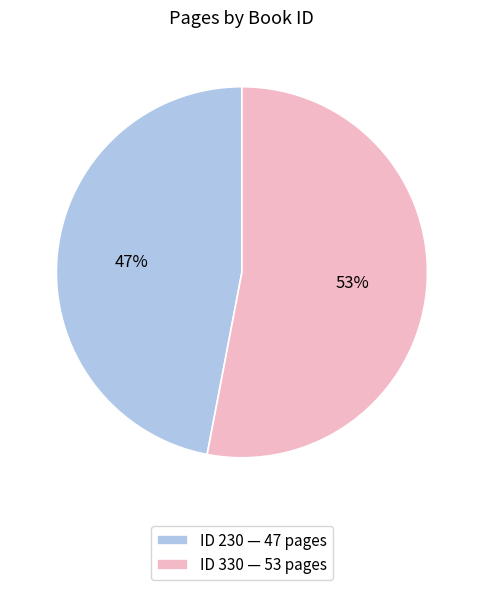

Is the sum of ID 230 — 47 pages and ID 330 — 53 pages greater than half?

Yes